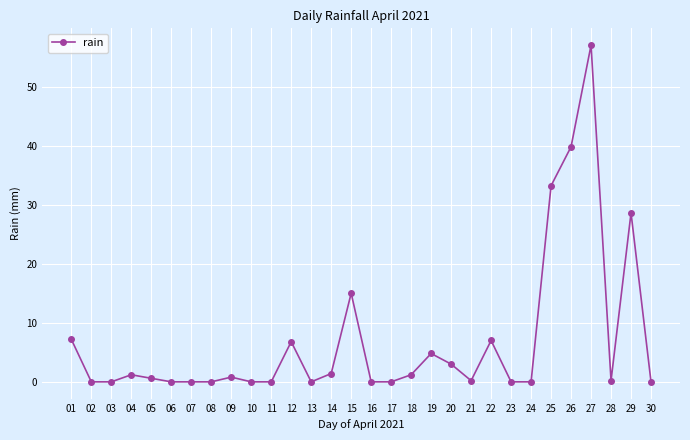

True or false: the data has more than 1 interior local peaks.

True